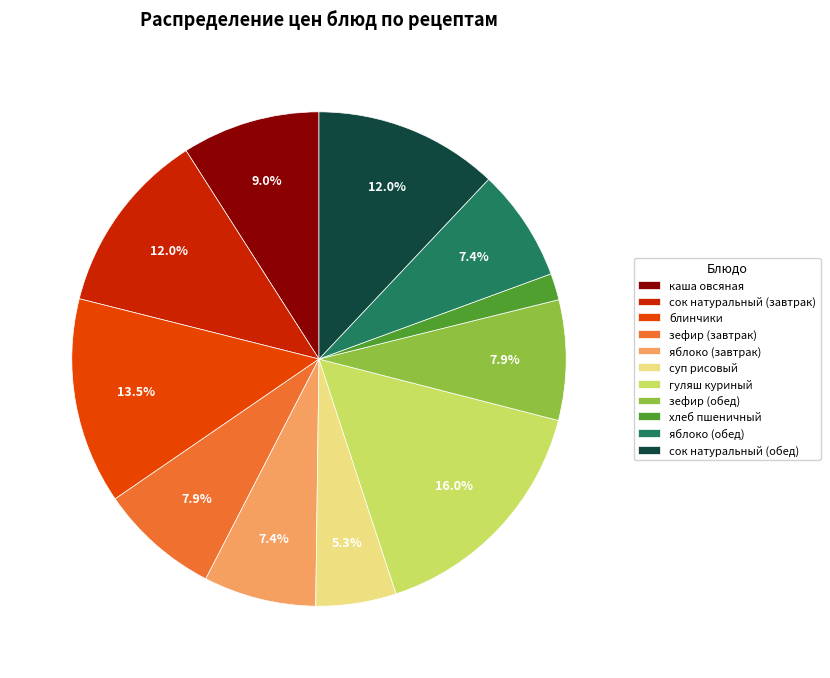

Is there any slice that represents more than half of the pie?

No